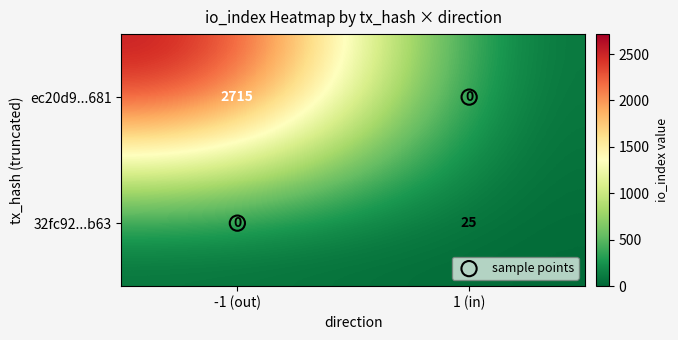

The value of 32fc92...b63 at 1 (in) is 25. True or false?

True